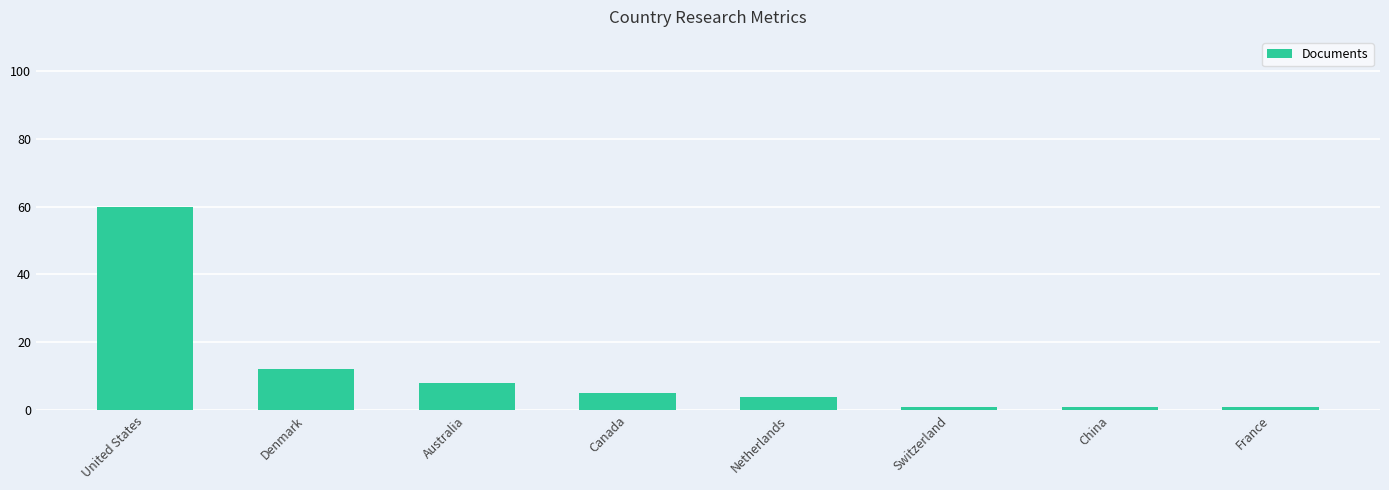

Count the number of data series in this chart.

1